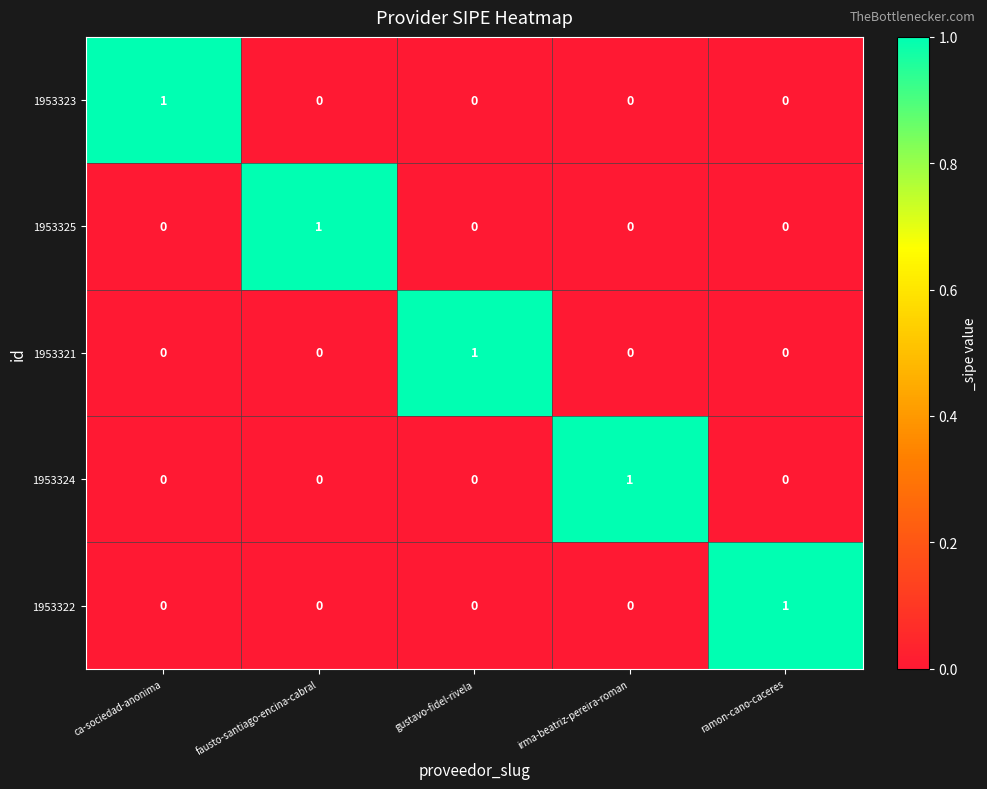

True or false: 1953323 has a value of 0 at gustavo-fidel-rivela.

True